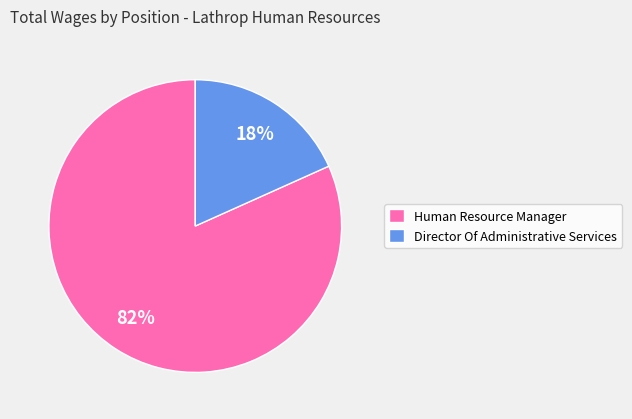

How many segments does this pie chart have?

2